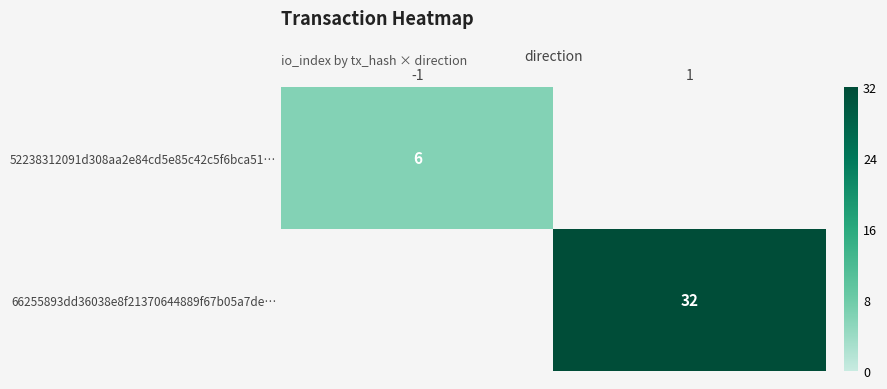

True or false: 52238312091d308aa2e84cd5e85c42c5f6bca51… has a value of 10 at -1.

False